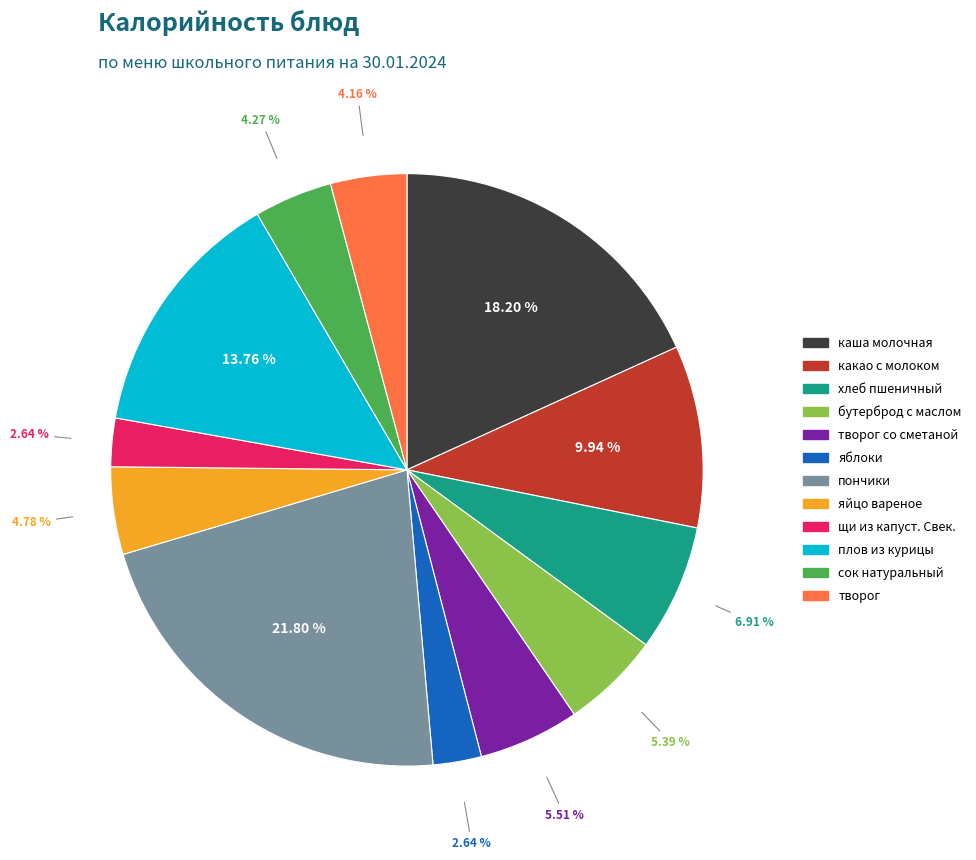

Is there any slice that represents more than half of the pie?

No